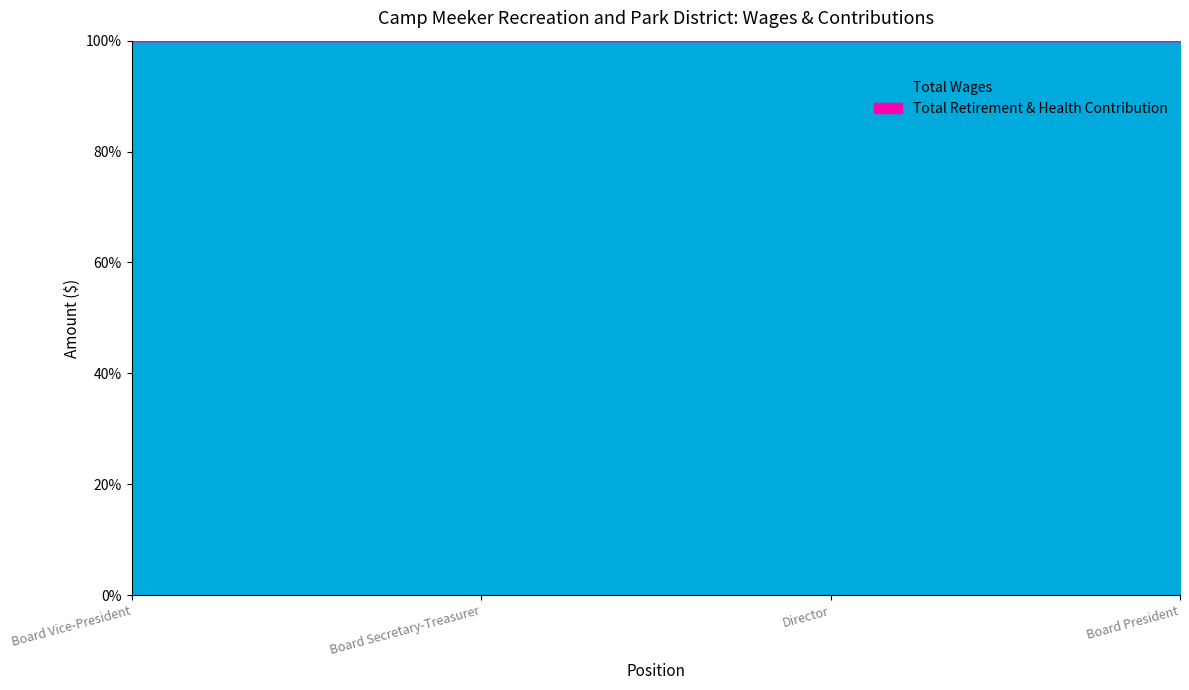

Reading left to right, transcribe all the data shown in this chart.

Total Wages: Board Vice-President=360	Board Secretary-Treasurer=360	Director=360	Board President=330
Total Retirement & Health Contribution: Board Vice-President=0	Board Secretary-Treasurer=0	Director=0	Board President=0